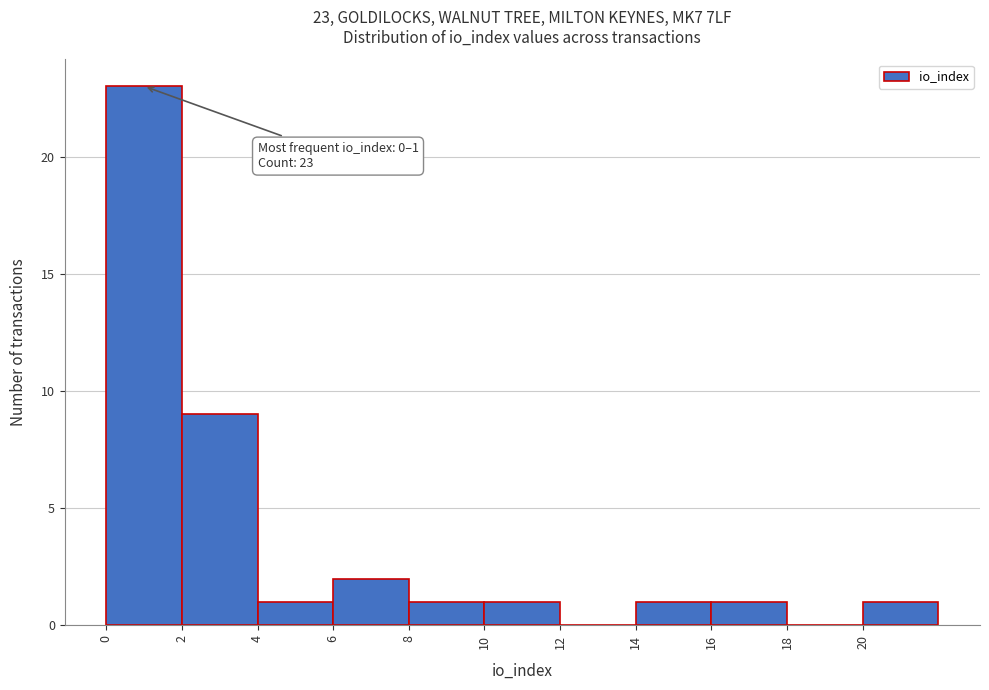

Which range on the x-axis has the tallest bar?

0 to 2